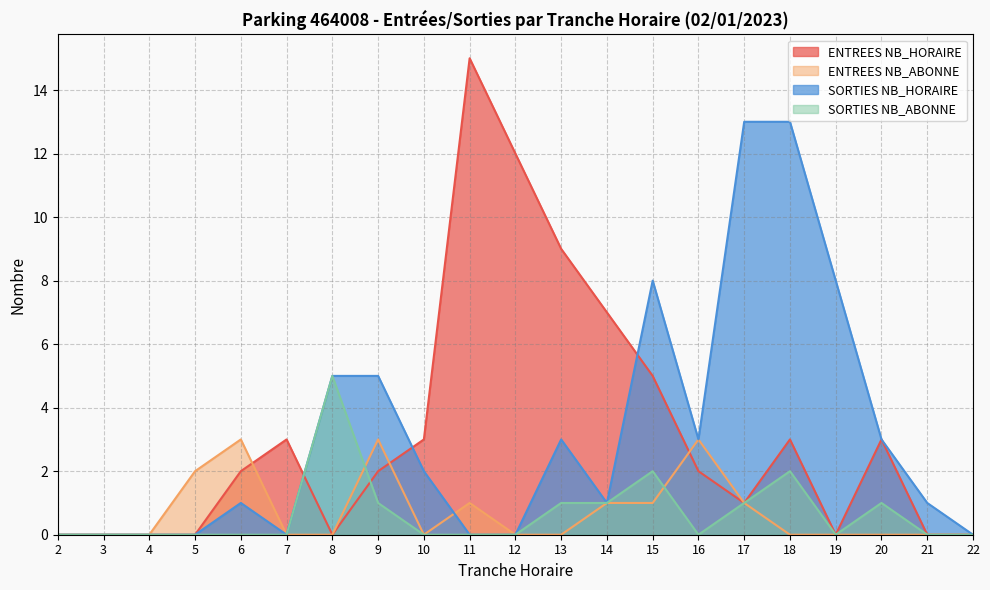

Where is ENTREES NB_HORAIRE nearest to the value 7?

14